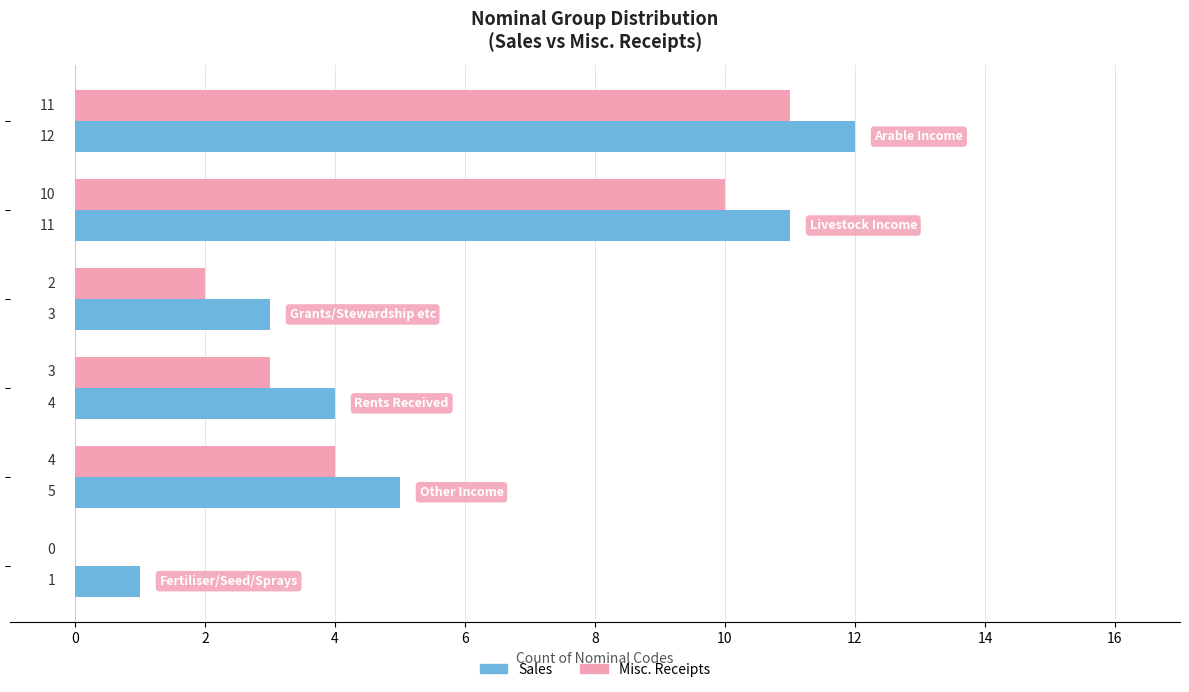

What are all the series names shown in the legend?

Sales, Misc. Receipts